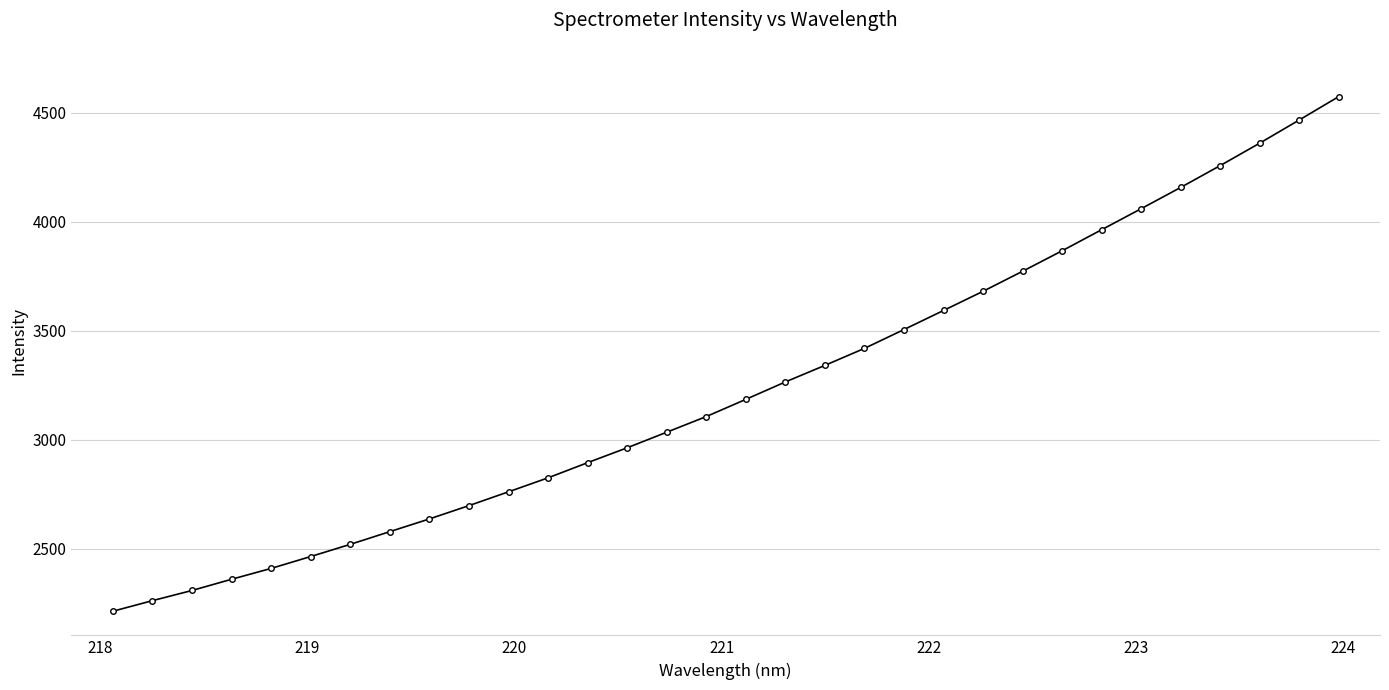

What is the value of the 5th point from the left?

2409.8